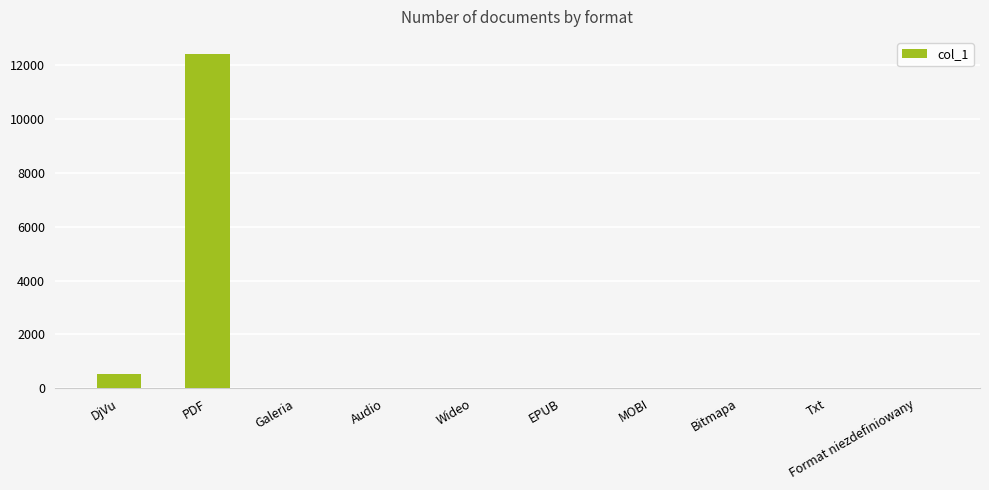

How many values exceed 0?

2